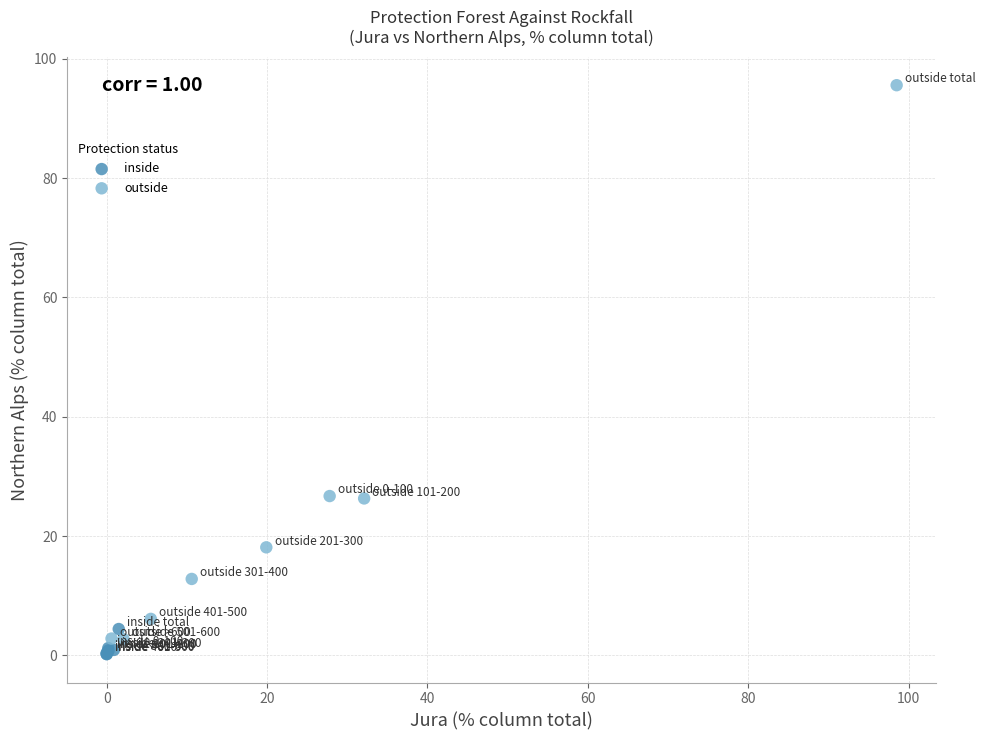

Which series has the largest Y range (max minus min)?

outside